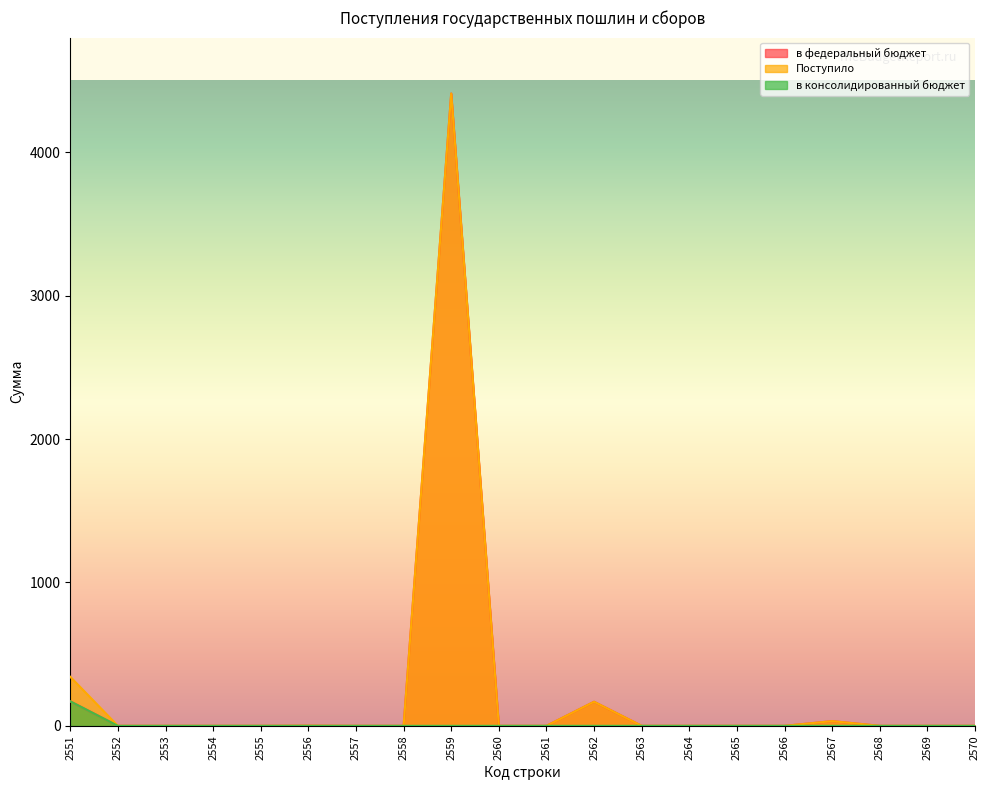

True or false: в федеральный бюджет and Поступило cross at least once.

False